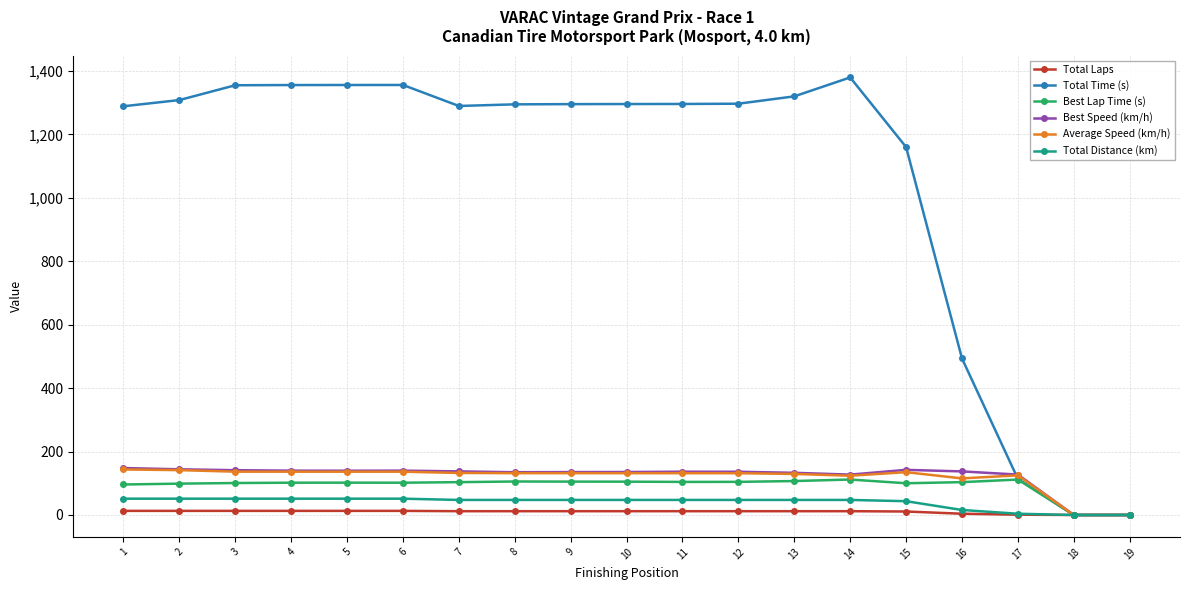

What is the value of the Best Speed (km/h) point at the 11th from the left?

136.5